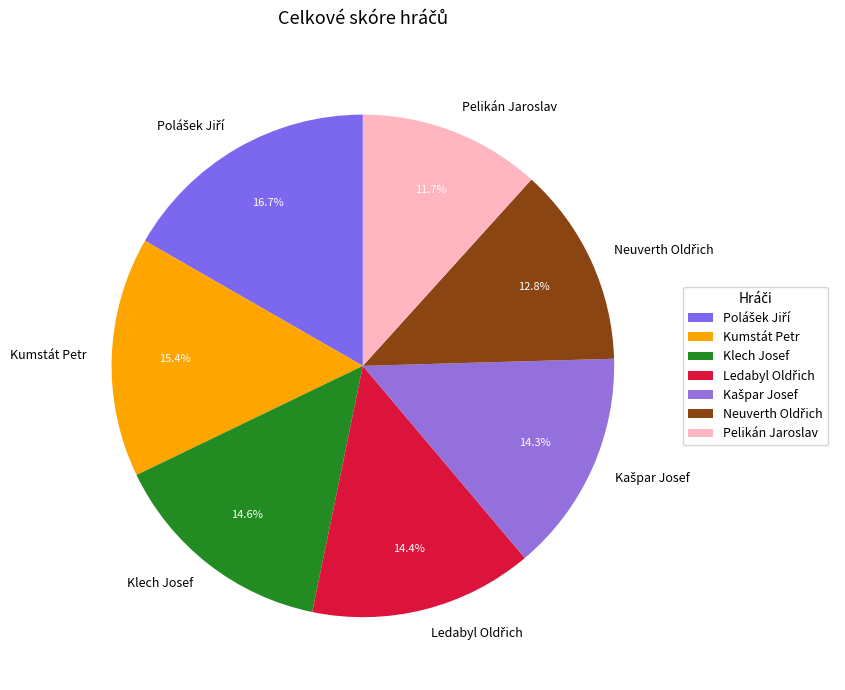

To the nearest percent, what is the average slice percentage?

14%